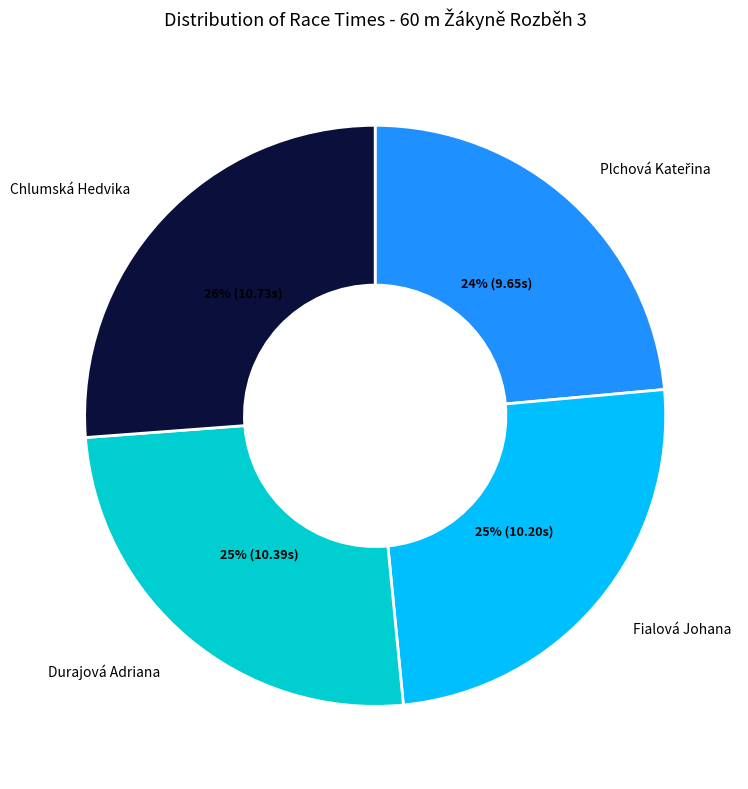

Is it true that Chlumská Hedvika is 34% of the pie?

False